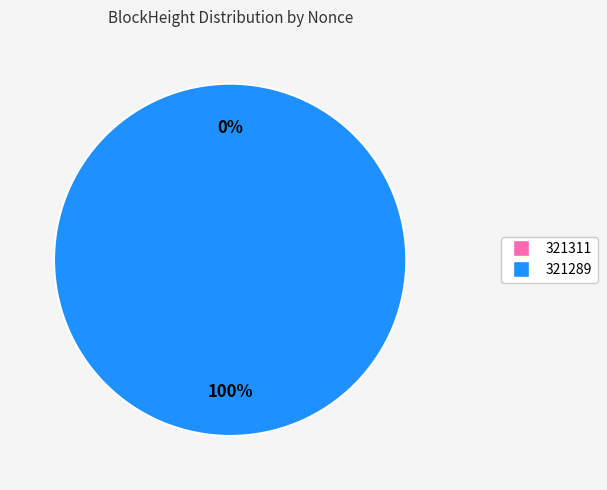

Is there any slice that represents more than half of the pie?

Yes